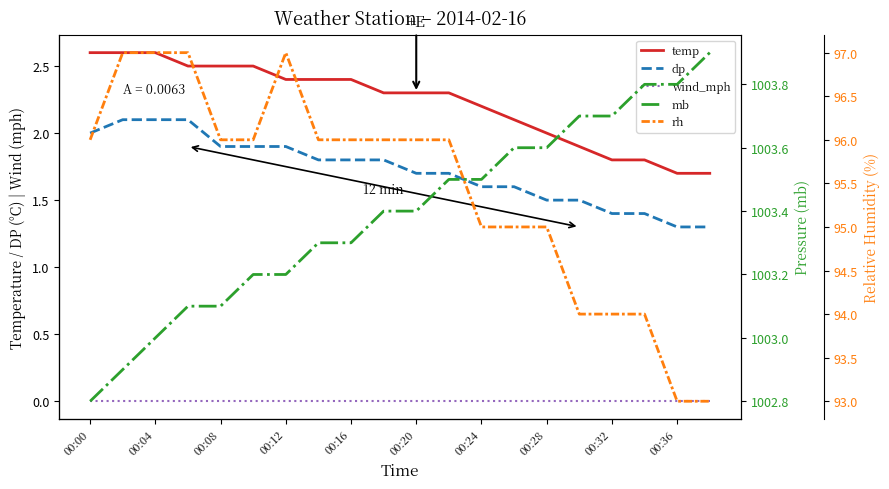

At which label does rh reach its peak?

00:04